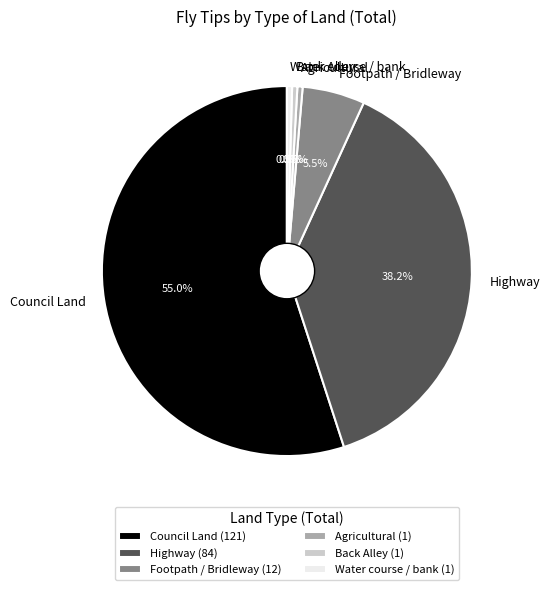

Is there a majority slice in this chart?

Yes